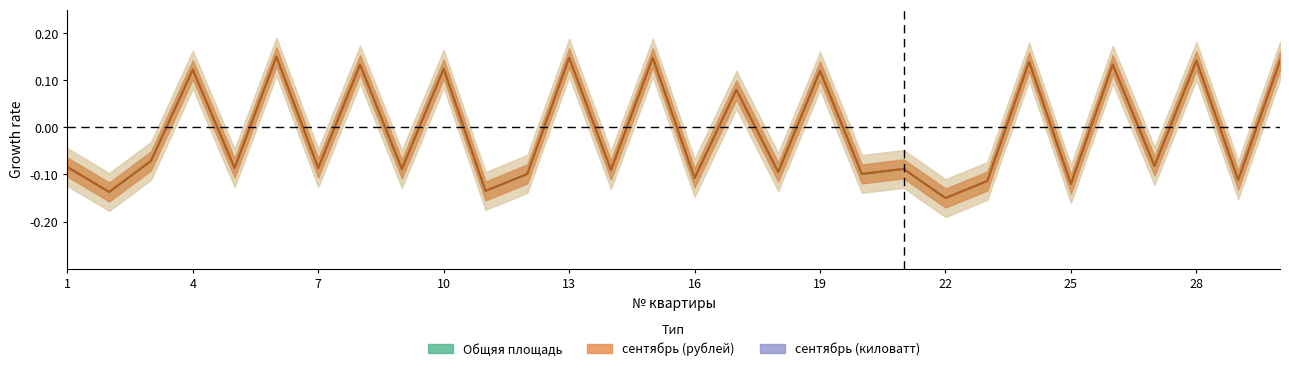

At 18, list the series in order from smallest to largest.

сентябрь (рублей), Общяя площадь